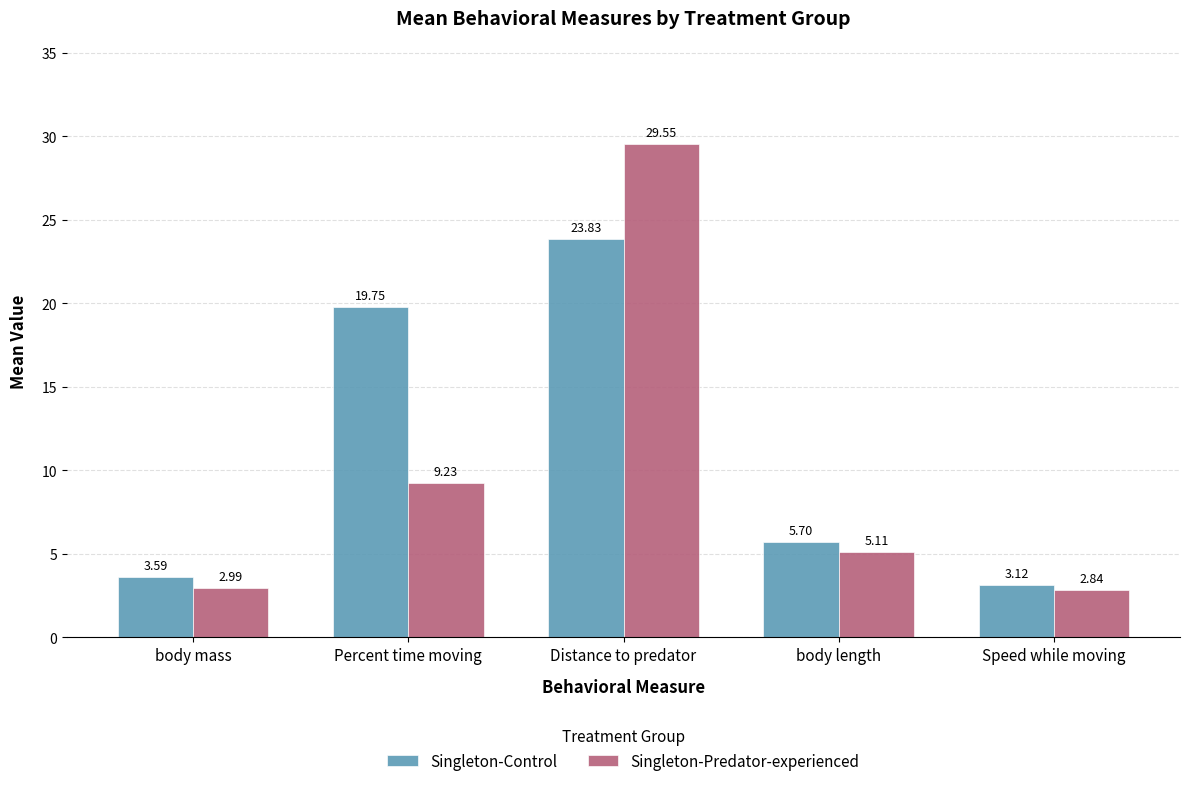

What is the maximum value for Singleton-Control?

23.8